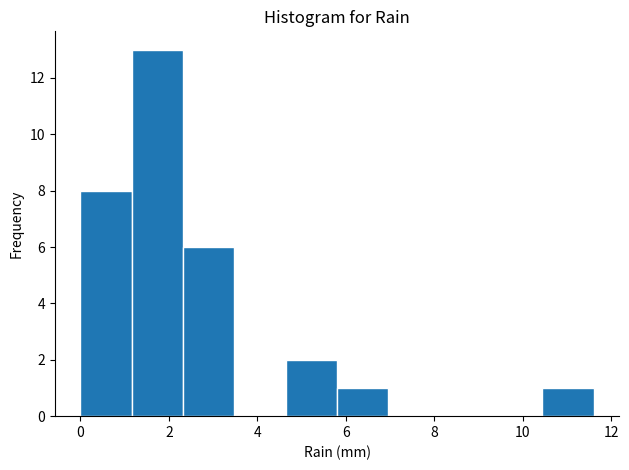

Reading left to right, list every bar in this chart as the range it spans on the x-axis followed by its height. Neither the bar edges nor the heights are printed on the chart, so give them approximately, as read against the axes.

0.00 to 1.16: 8
1.16 to 2.32: 13
2.32 to 3.48: 6
3.48 to 4.64: 0
4.64 to 5.80: 2
5.80 to 6.96: 1
6.96 to 8.12: 0
8.12 to 9.28: 0
9.28 to 10.44: 0
10.44 to 11.60: 1